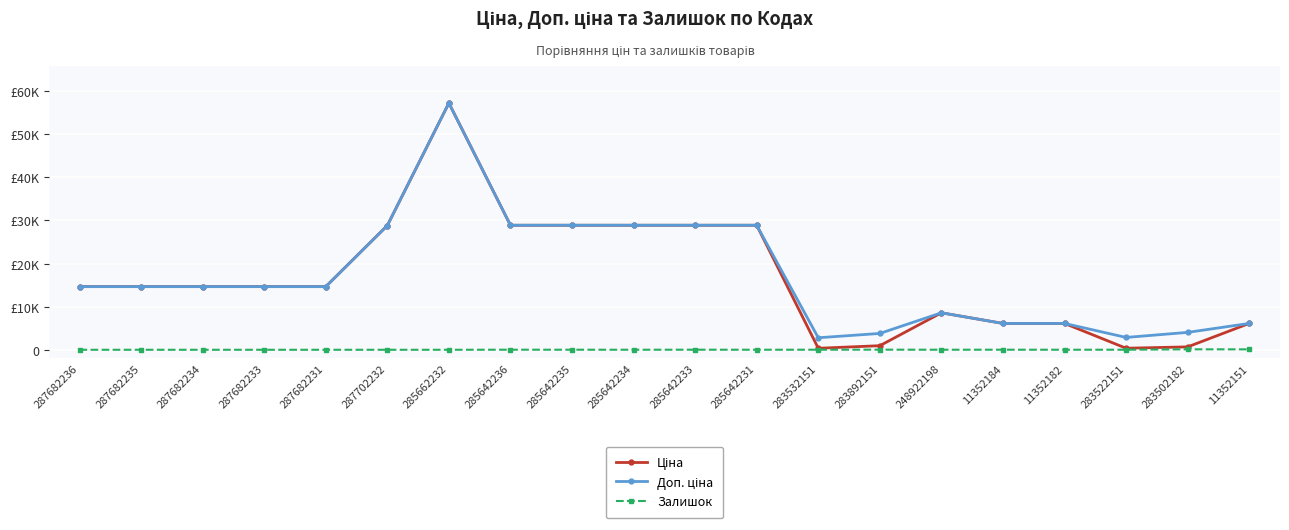

How many categories are shown in the chart?

20